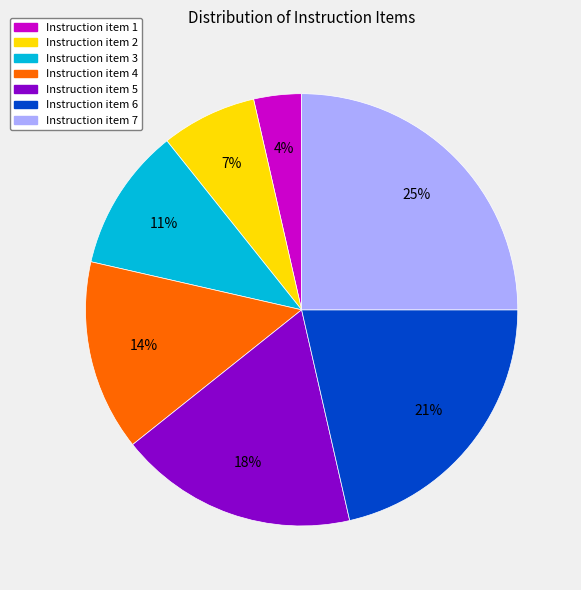

Count the number of slices in the pie.

7